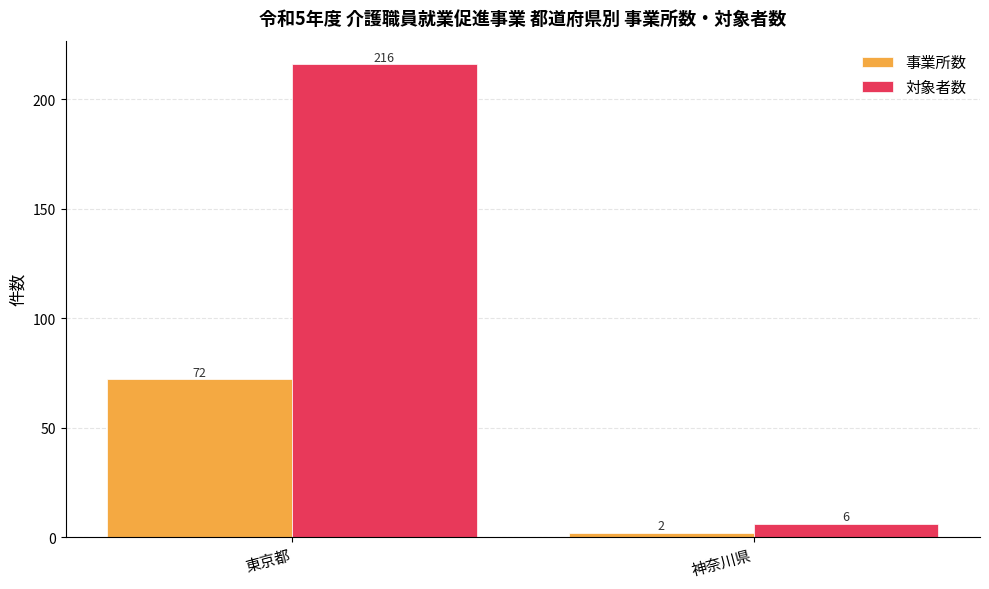

Reading left to right, transcribe all the data shown in this chart.

事業所数: 72	2
対象者数: 216	6